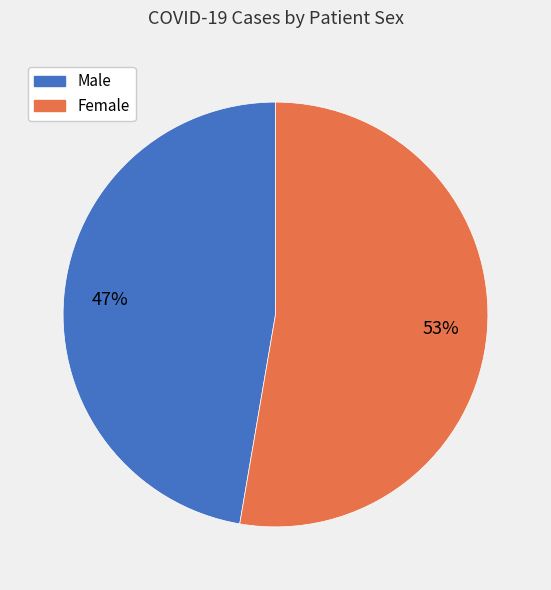

Do Female and Male together represent more than half of the pie?

Yes